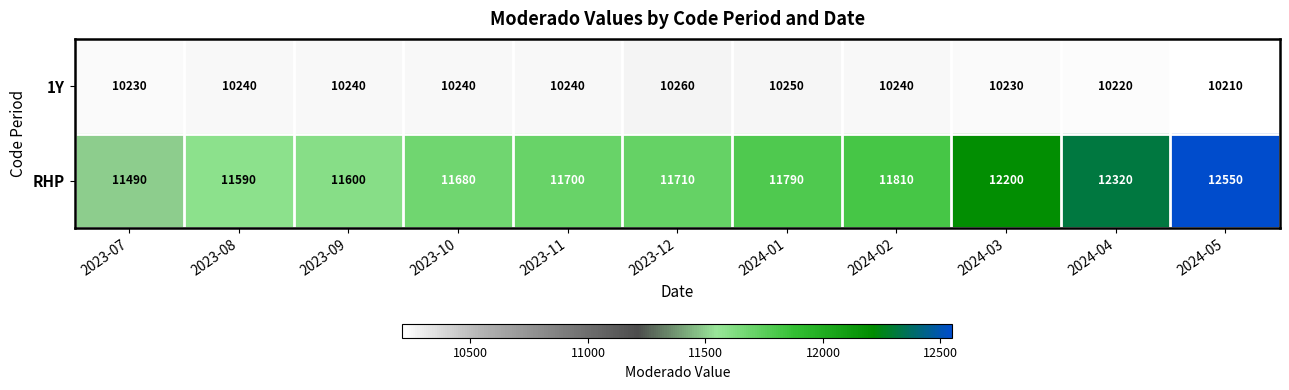

Which category has the highest value across all series?

2024-05